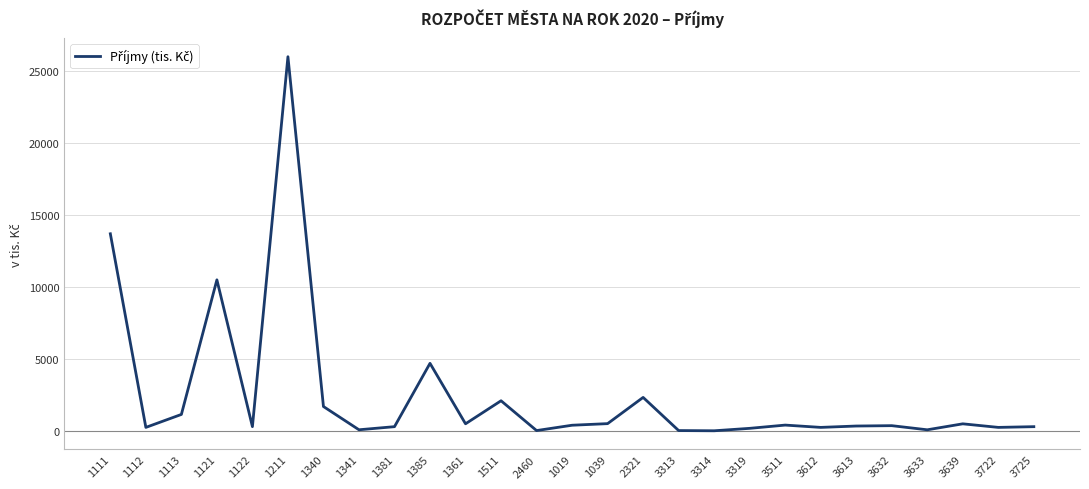

True or false: the data shows 301.1 at 1122.

True